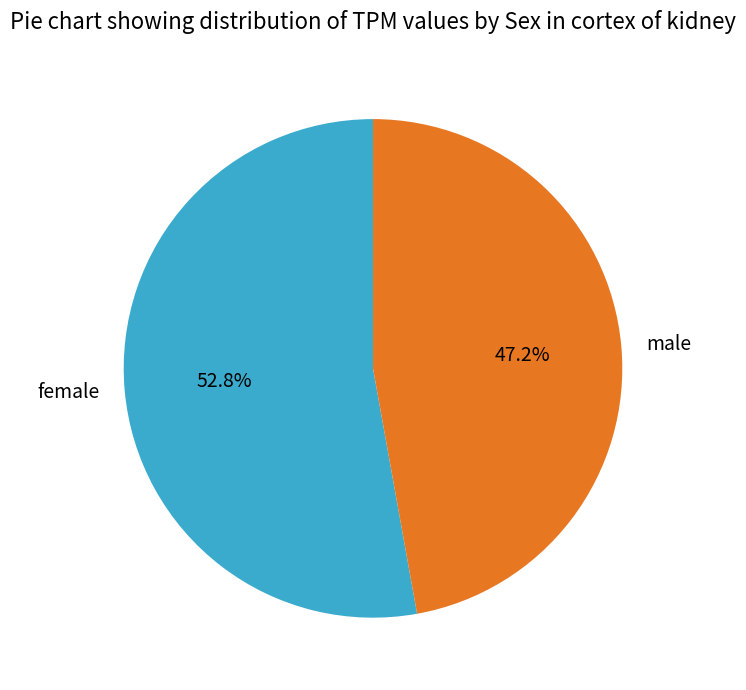

Which slice is the largest?

female